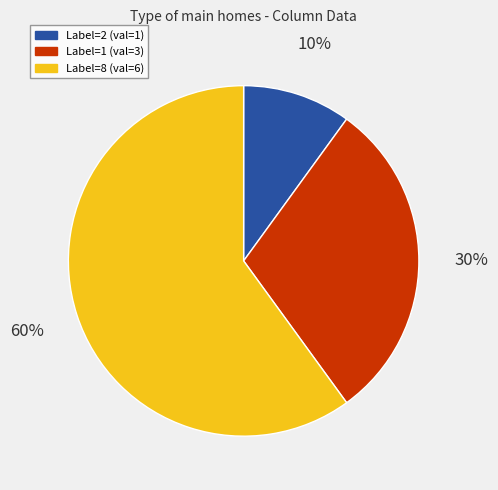

To the nearest percent, what is the average slice percentage?

33%